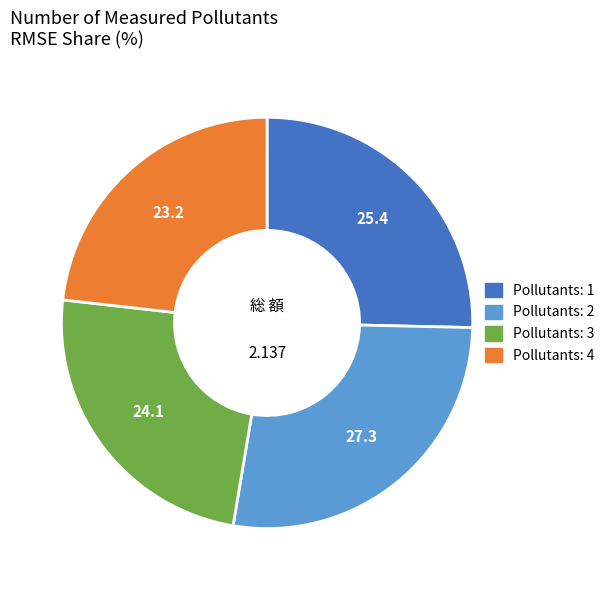

Does any single category account for the majority?

No